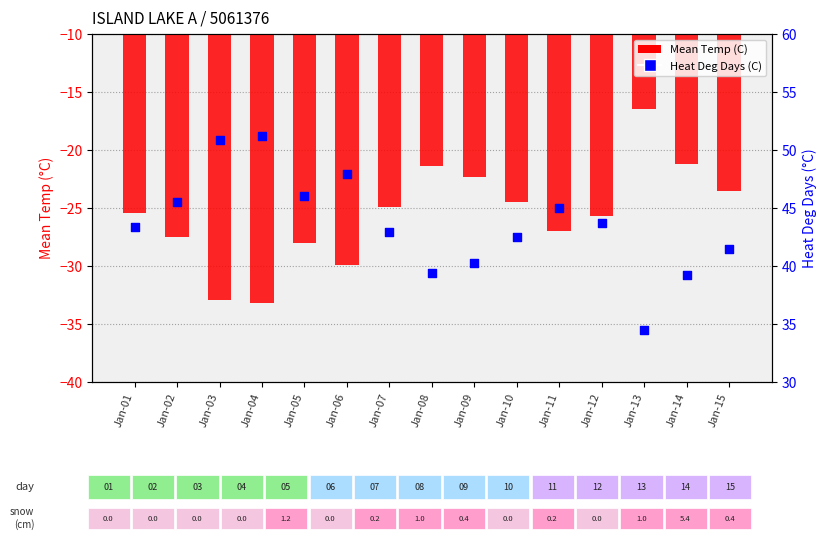

At how many categories does at least one series exceed 11?

15